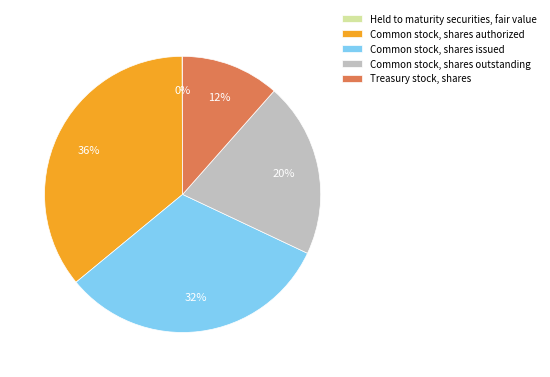

To the nearest percent, what portion does Common stock, shares authorized represent?

36%